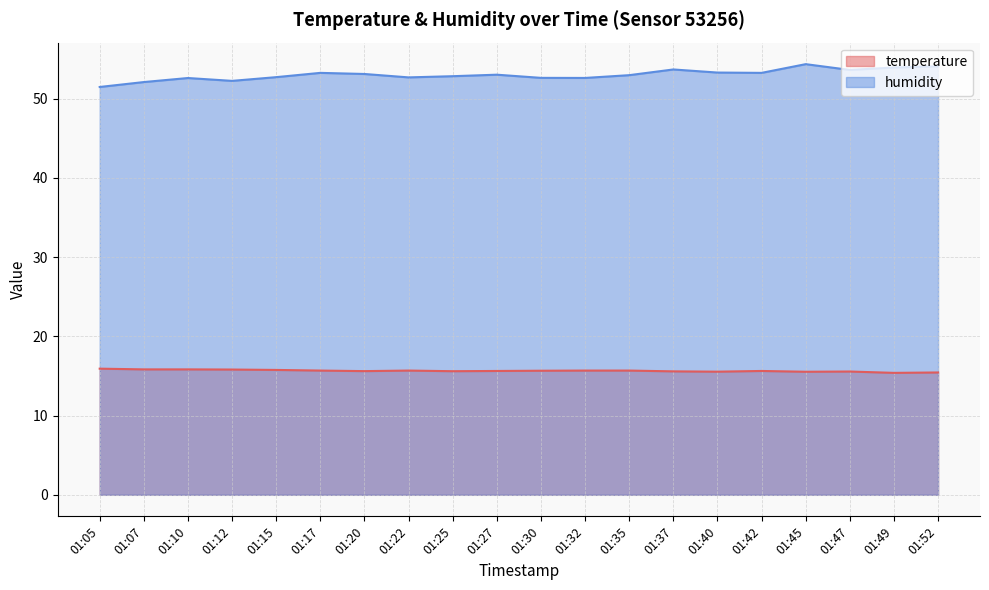

What is the sum of the temperature values at 01:52 and 01:35?

31.1